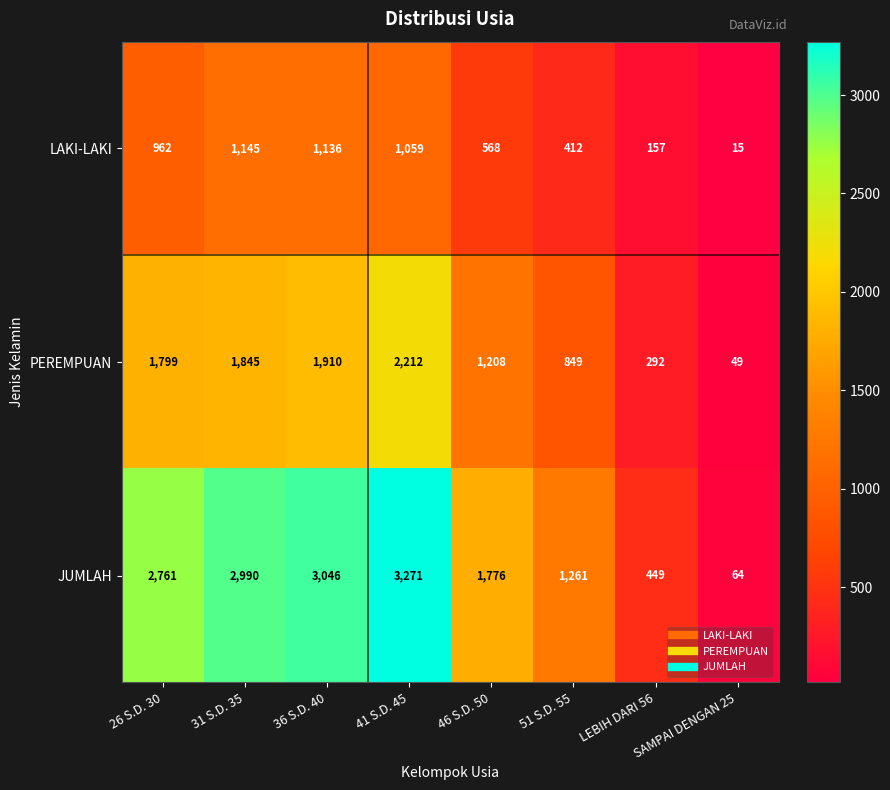

What is the total value across all series at SAMPAI DENGAN 25?

128